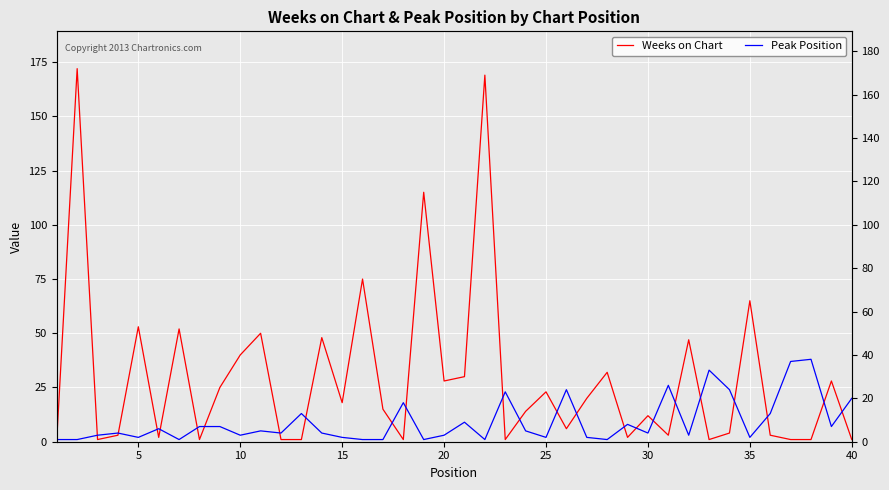

Reading left to right, extract all data points from this chart.

Weeks on Chart: 1	172	1	3	53	2	52	1	25	40	50	1	1	48	18	75	15	1	115	28	30	169	1	14	23	6	20	32	2	12	3	47	1	4	65	3	1	1	28	1
Peak Position: 1	1	3	4	2	6	1	7	7	3	5	4	13	4	2	1	1	18	1	3	9	1	23	5	2	24	2	1	8	4	26	3	33	24	2	13	37	38	7	20